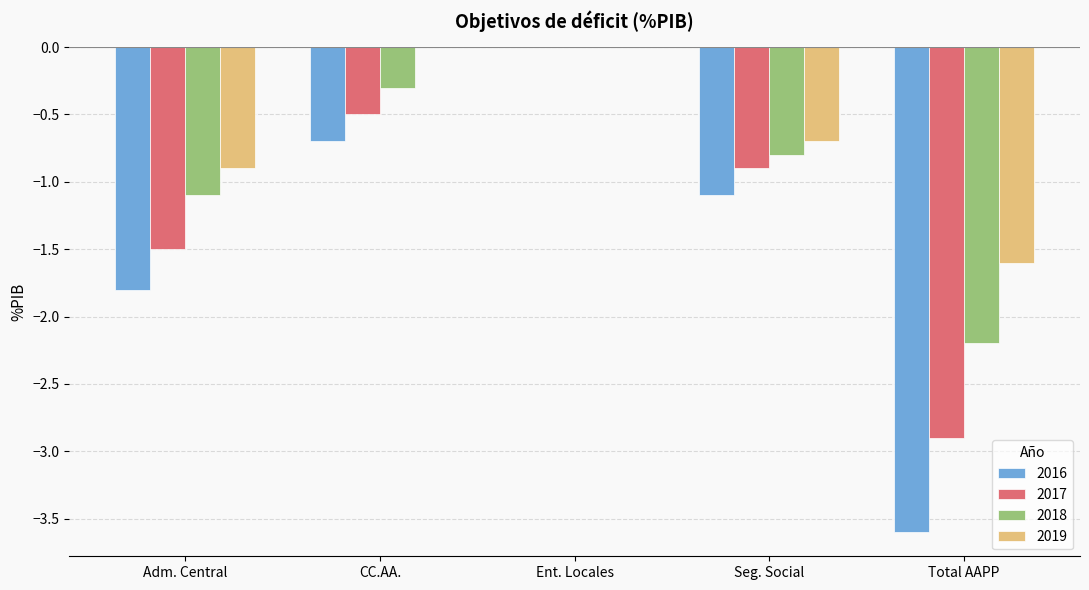

What is the total value across all series at Adm. Central?

-5.3